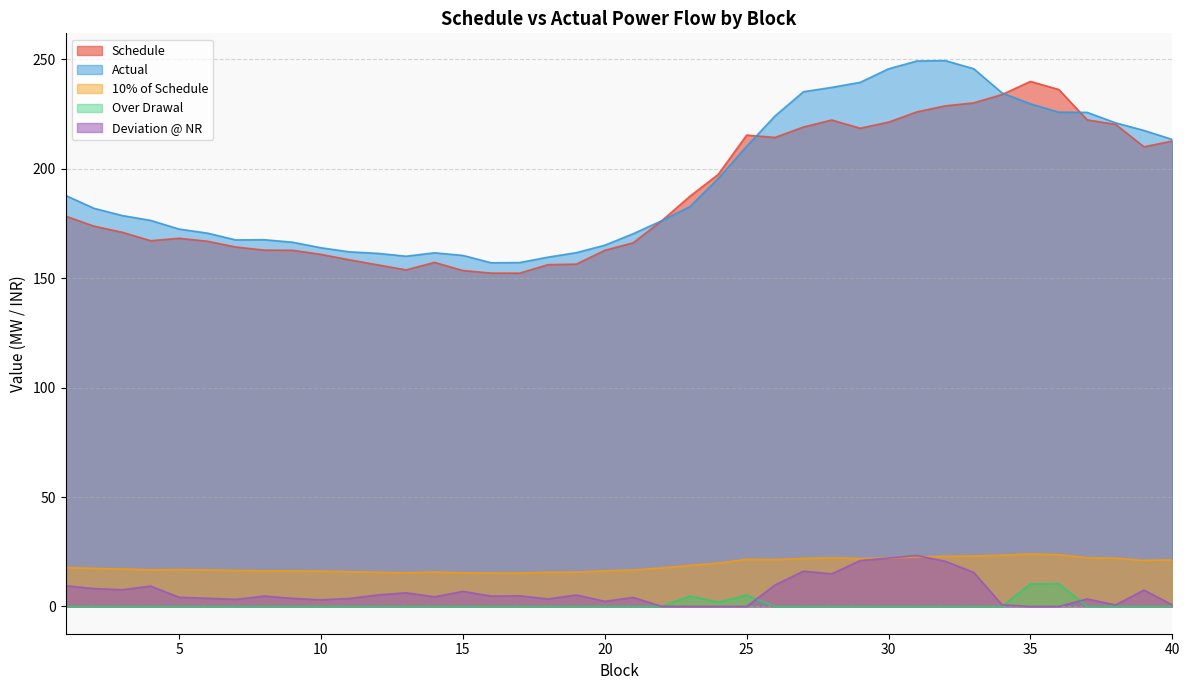

What is the average value of the Over Drawal series?

0.8